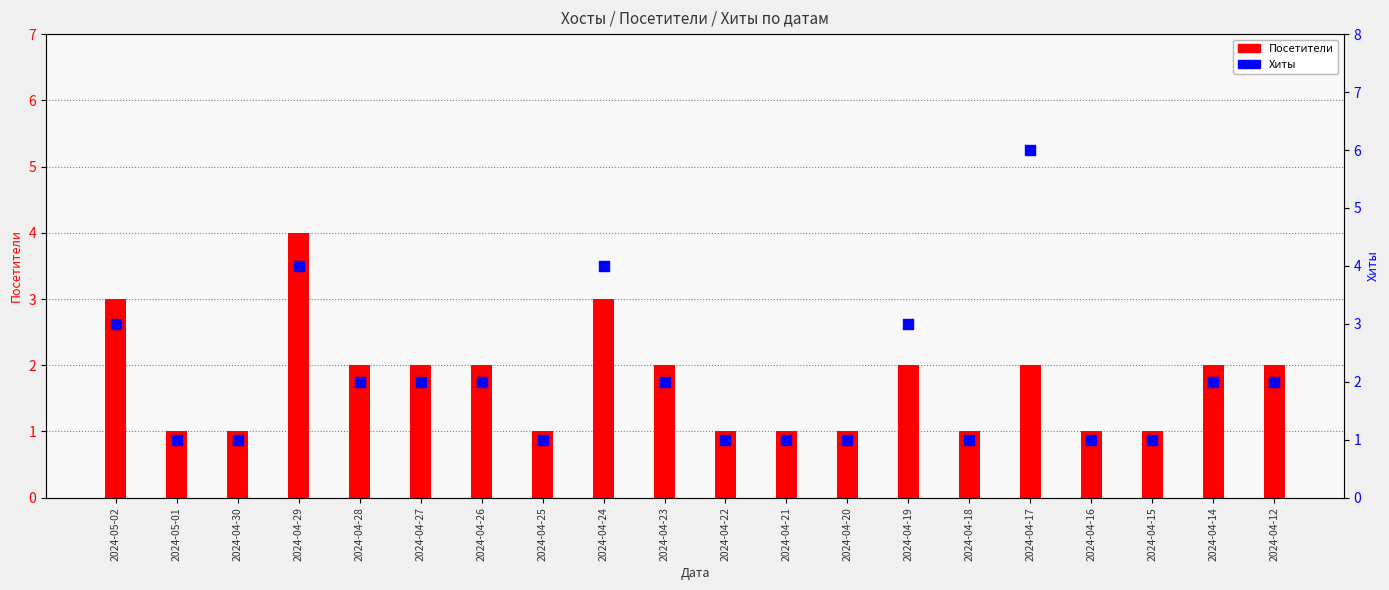

At how many categories does at least one series exceed 4?

1